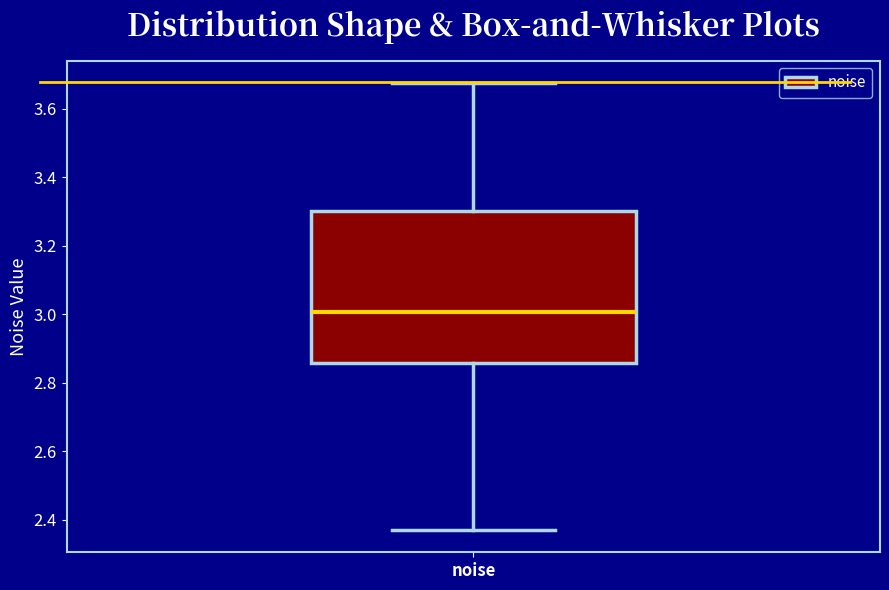

Where does the median line of the box for noise sit on the y-axis? The values are not printed on the chart, so give them approximately, as read against the axis.

3.00